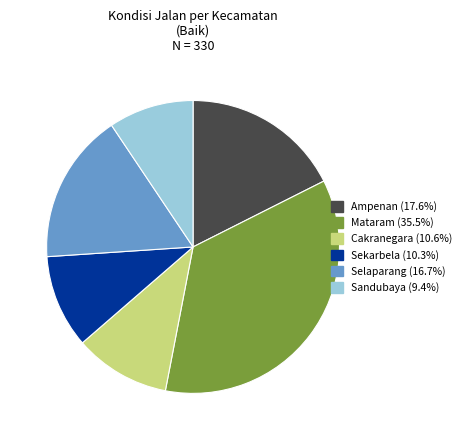

Approximately how many times larger is the value at Ampenan compared to Sekarbela?

1.7